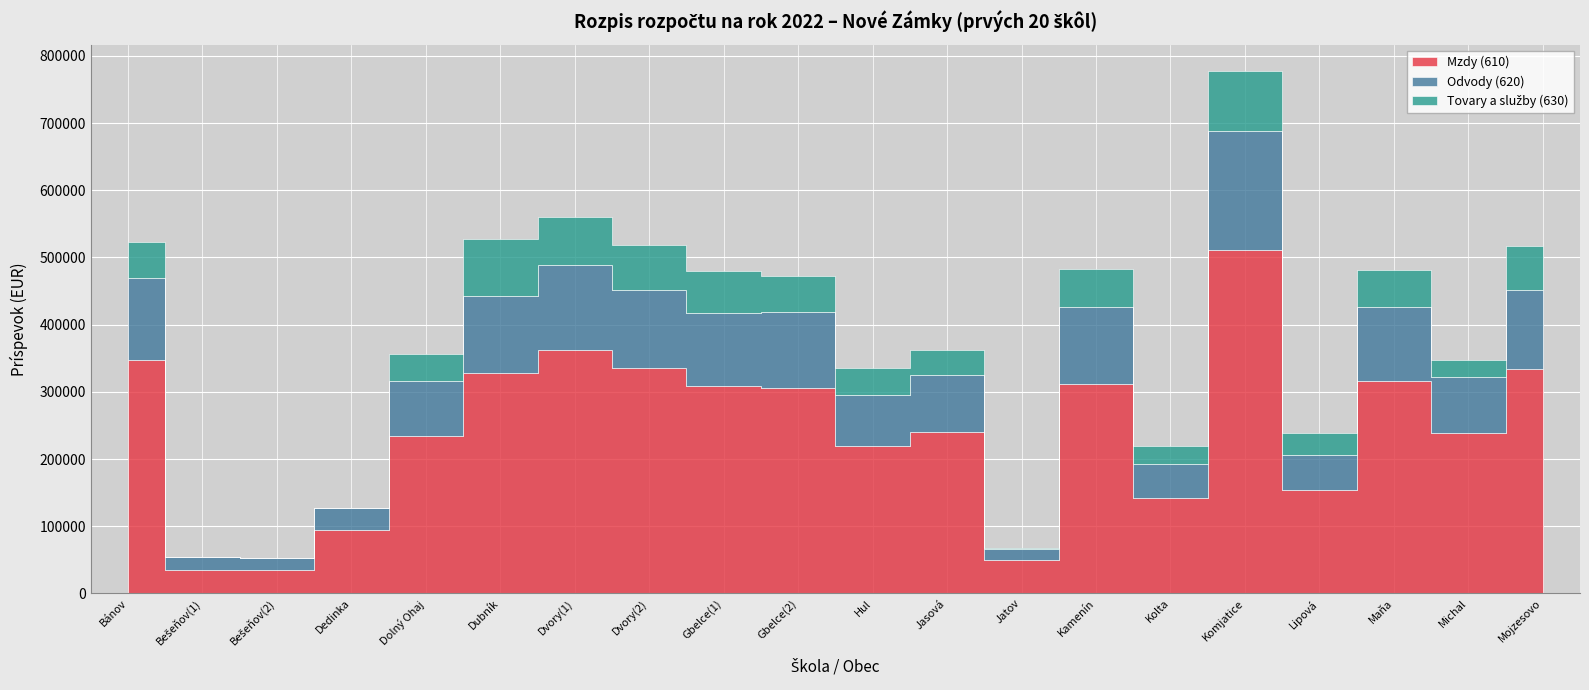

What is the sum of all Mzdy (610) values?

4900388